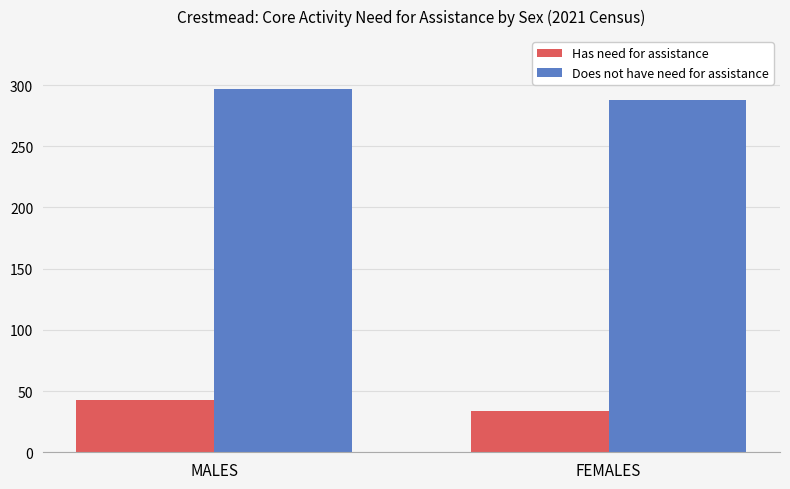

Rank the series at MALES from lowest to highest value.

Has need for assistance, Does not have need for assistance